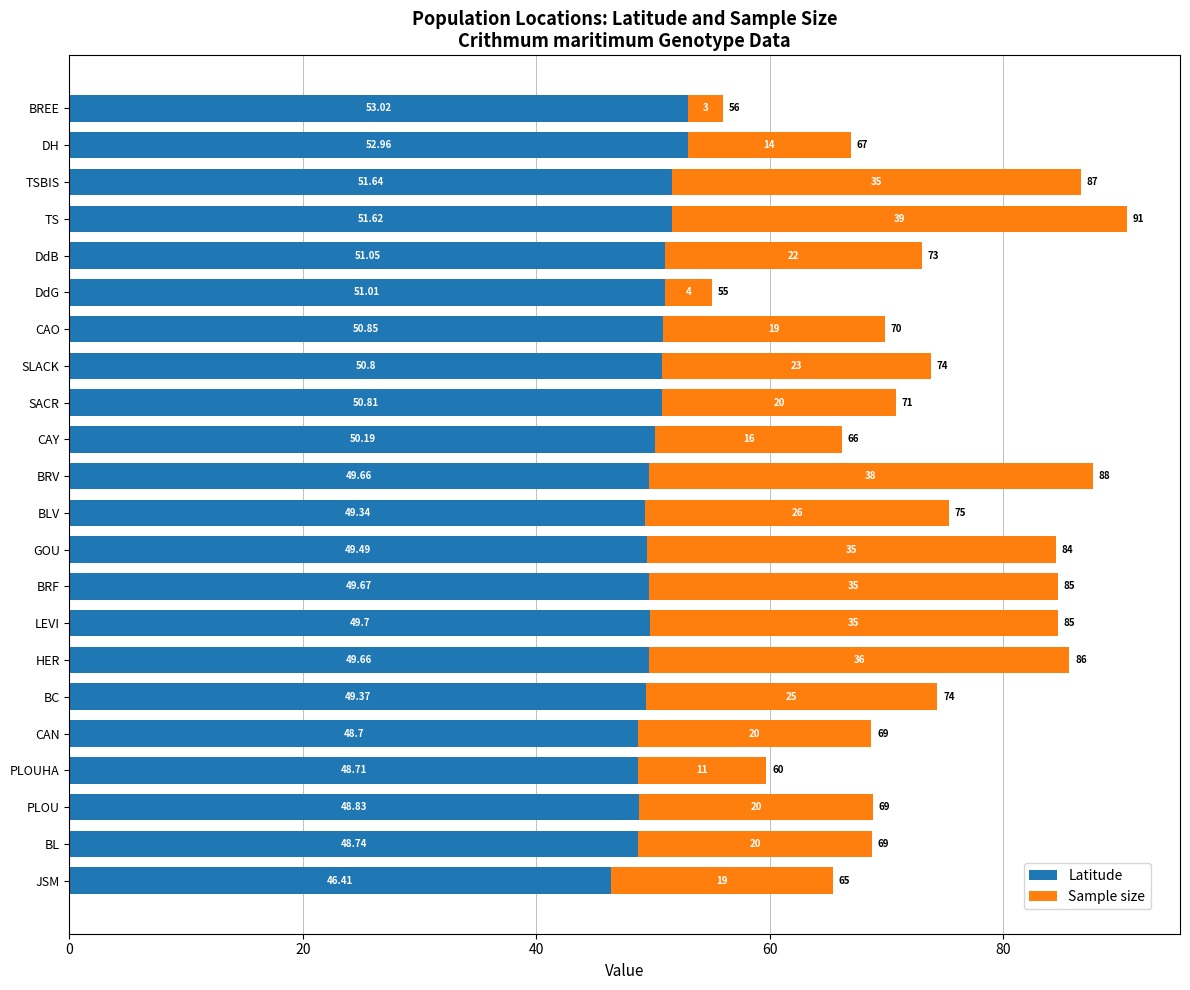

At which label does Latitude reach its minimum?

JSM